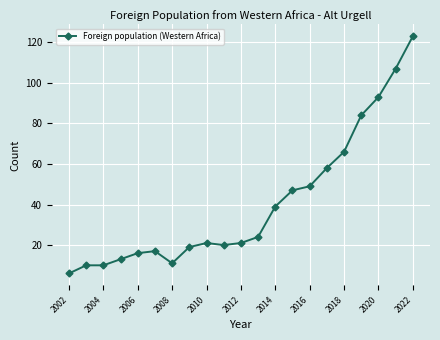

What is the smallest value displayed?

6